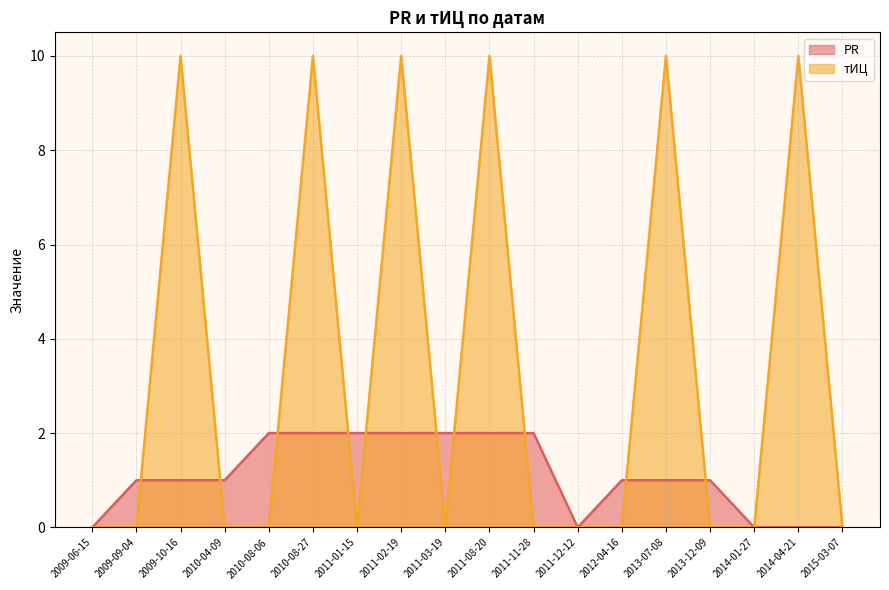

Reading right to left, extract all data points from this chart.

PR: 0	0	0	1	1	1	0	2	2	2	2	2	2	2	1	1	1	0
тИЦ: 0	10	0	0	10	0	0	0	10	0	10	0	10	0	0	10	0	0